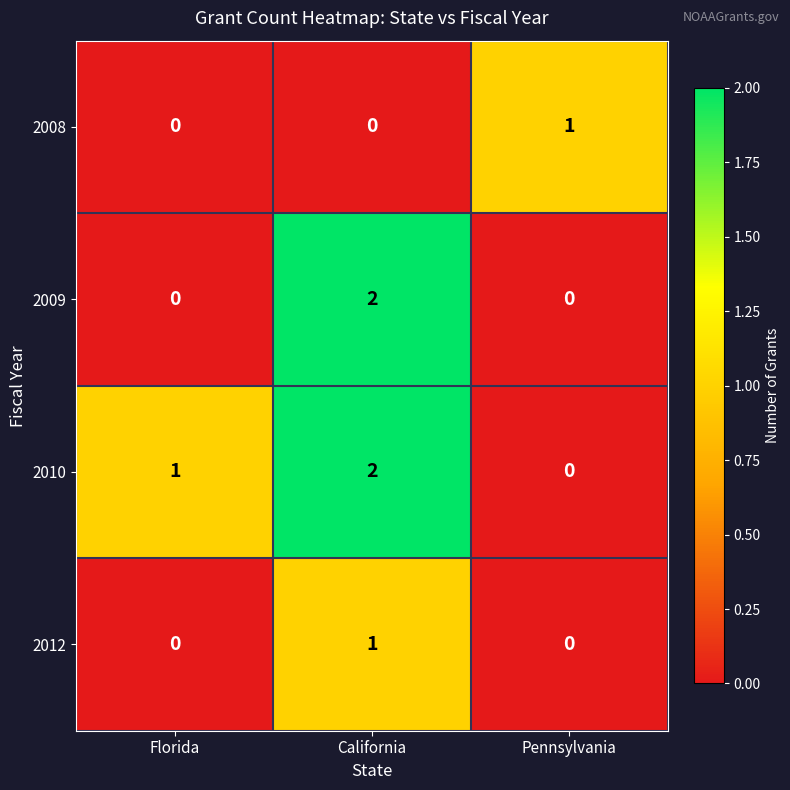

How many 2012 values are between 0 and 1?

3